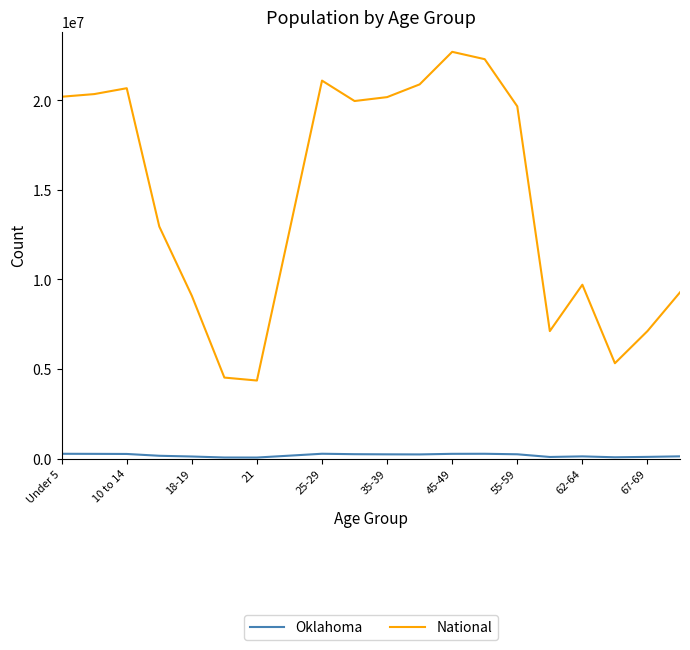

True or false: Oklahoma and National cross at least once.

False